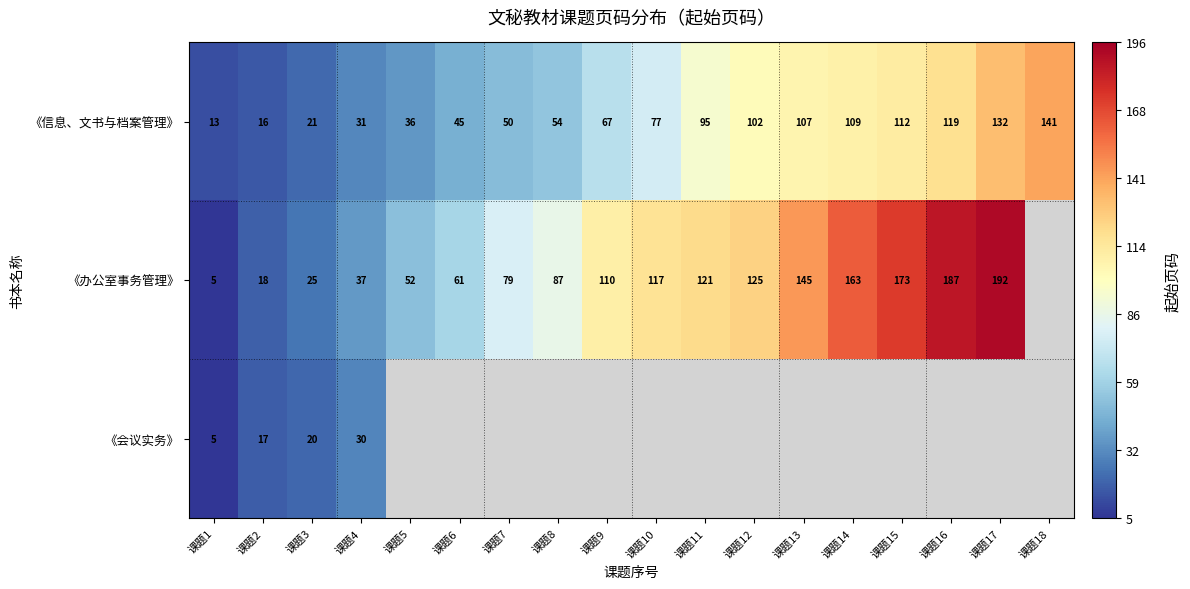

At which category does the chart reach its peak across all series?

课题17